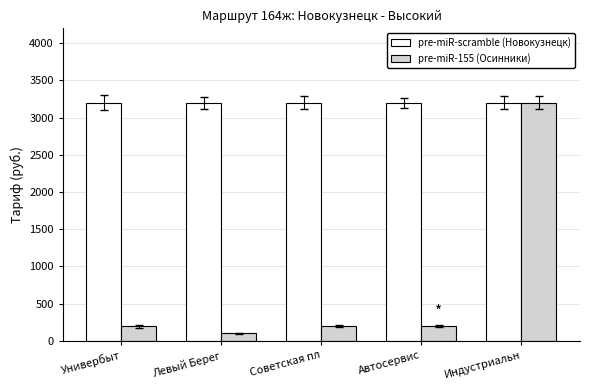

Which series has the largest range (max minus min)?

pre-miR-155 (Осинники)